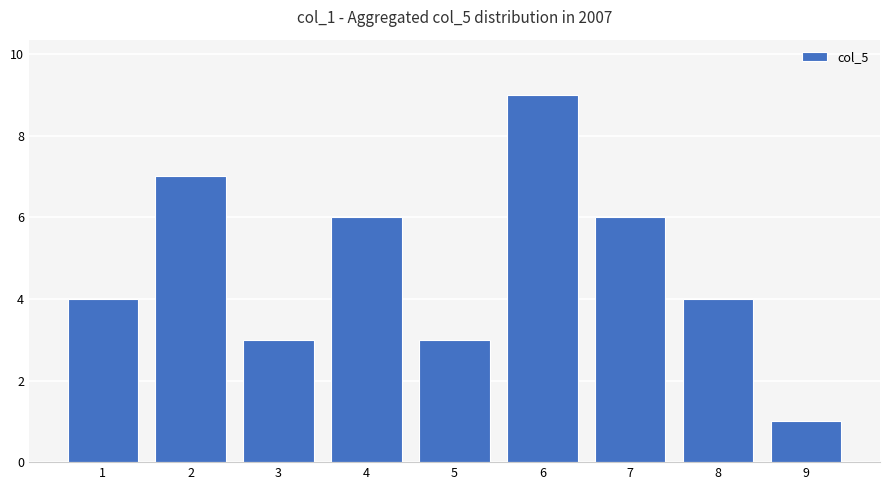

Approximately how many times larger is the value at 4 compared to 2?

0.9